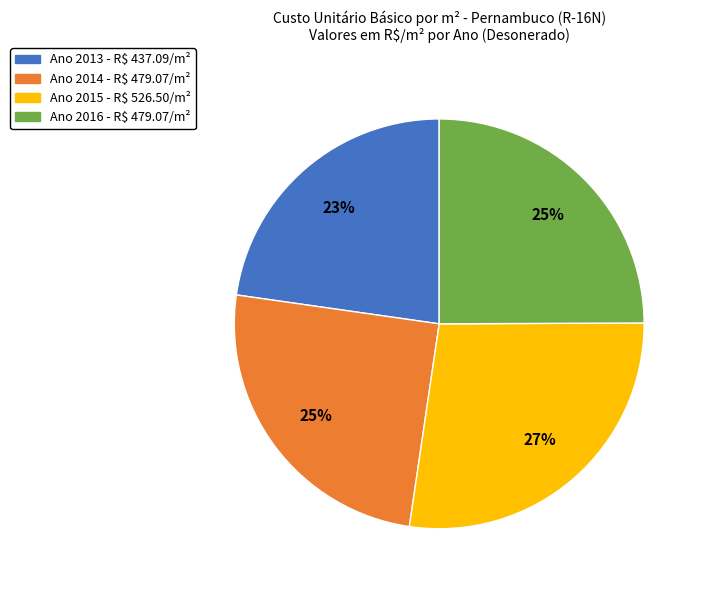

To the nearest percent, what is the average slice percentage?

25%